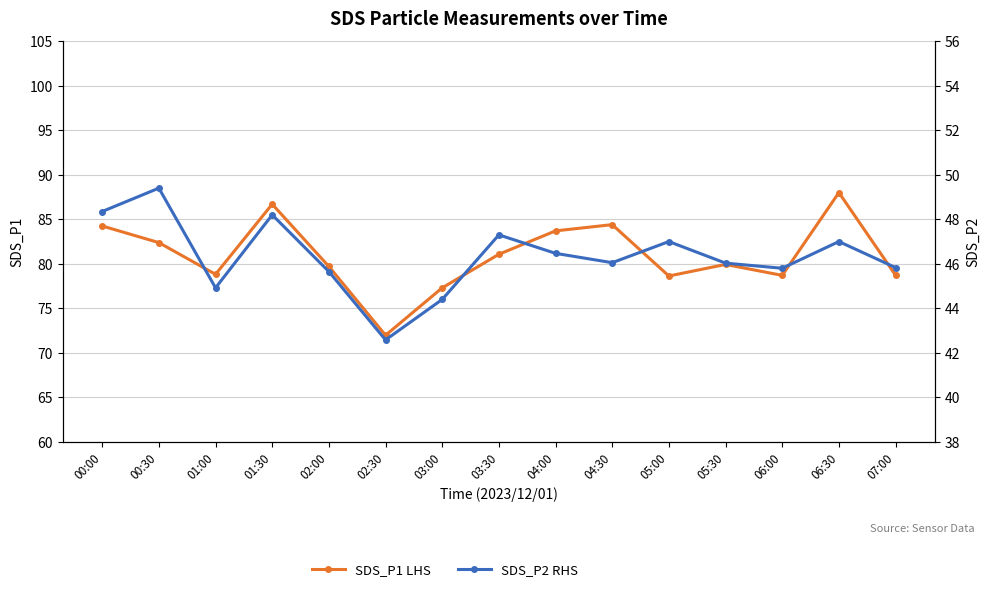

How many interior local peaks does the SDS_P2 RHS series have?

5